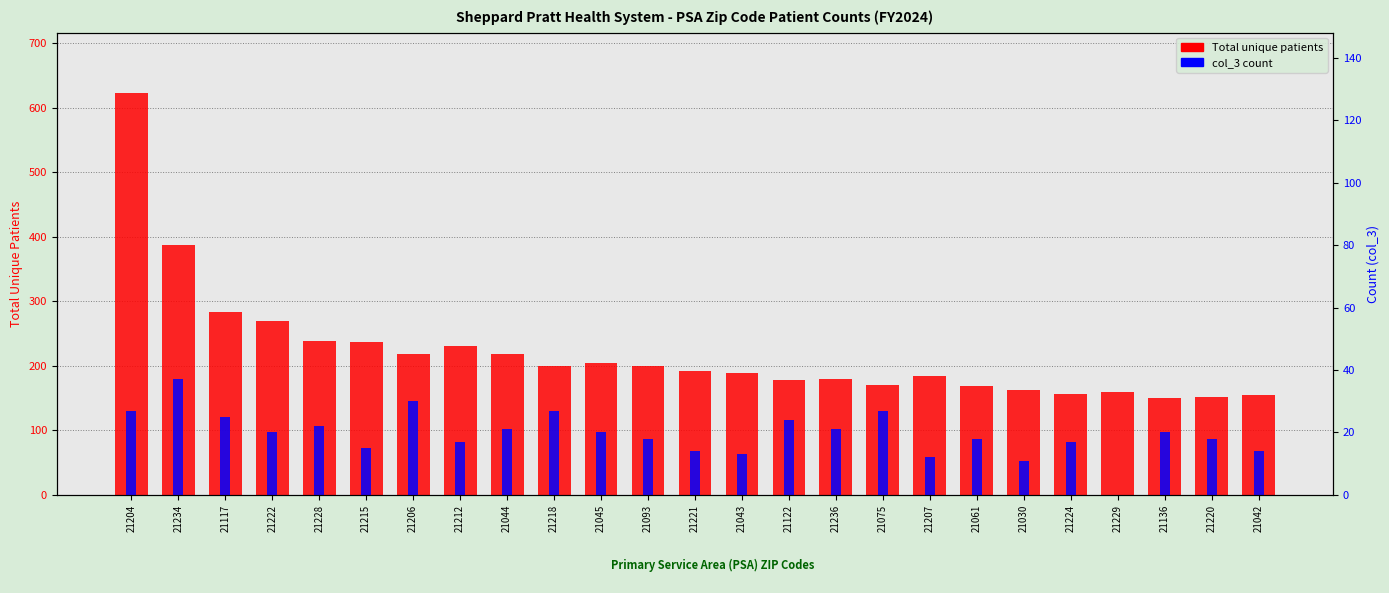

Which has a higher value, 21061 or 21215?

21215